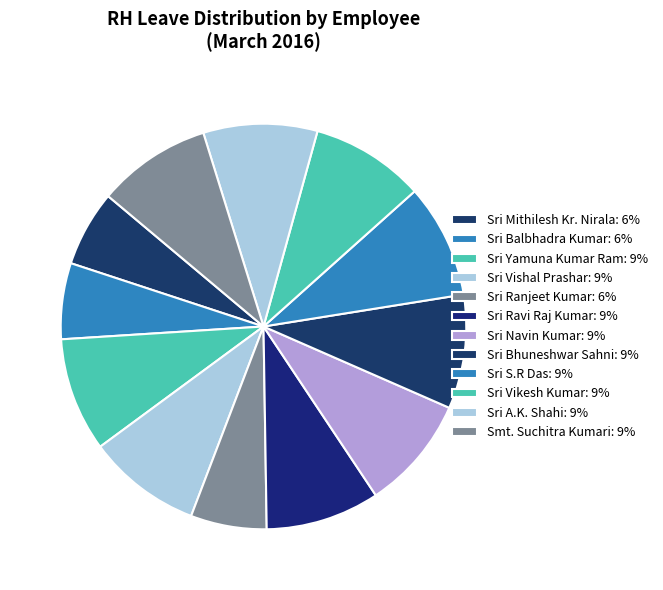

Which category has the smallest portion of the pie?

Sri Mithilesh Kr. Nirala